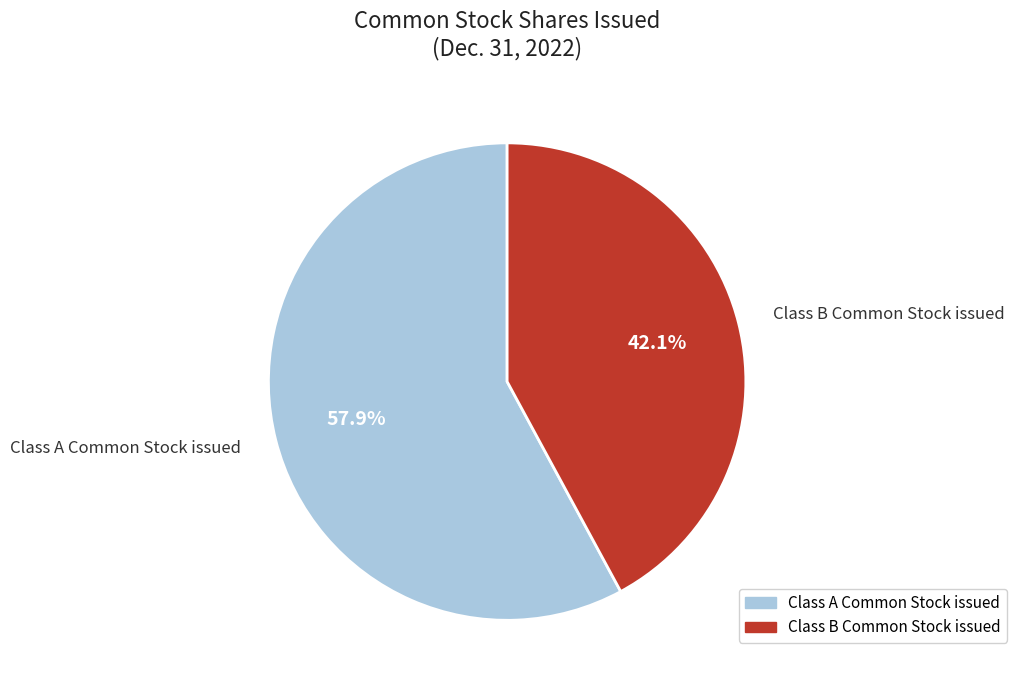

To the nearest percent, what is the average slice percentage?

50%